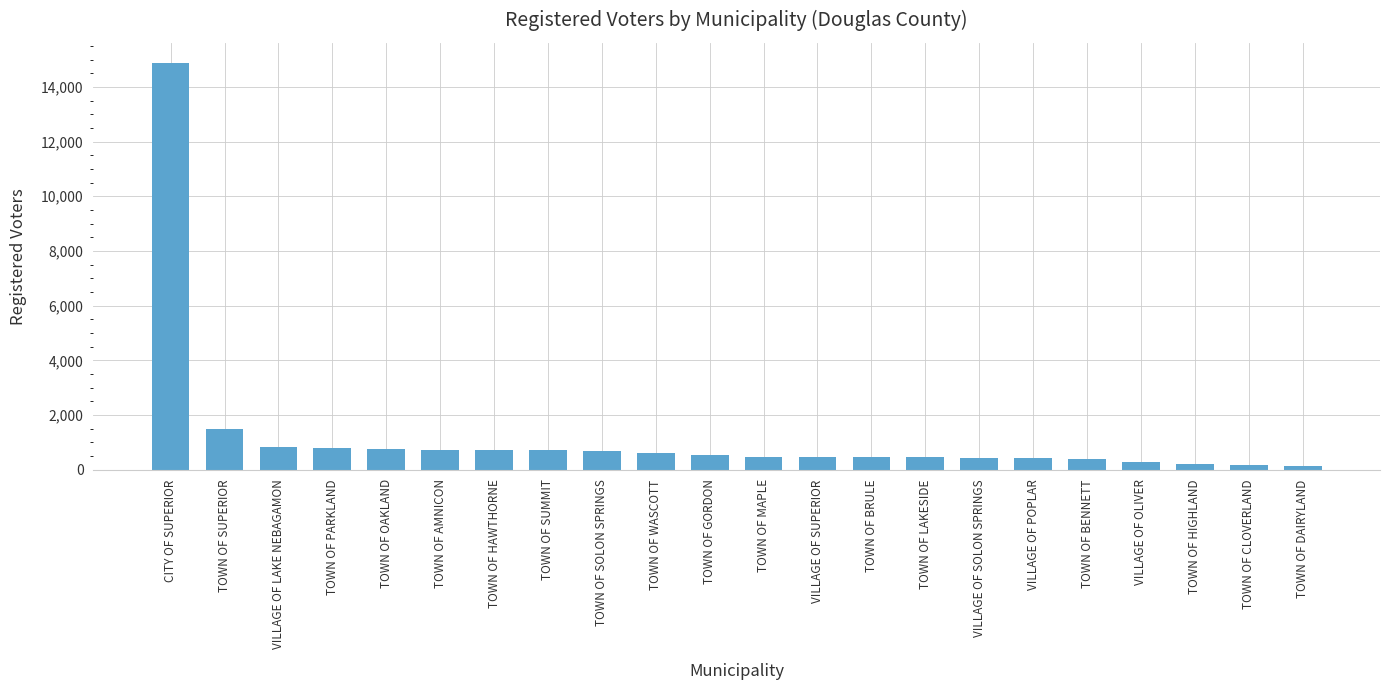

The value at TOWN OF OAKLAND is 1245. True or false?

False